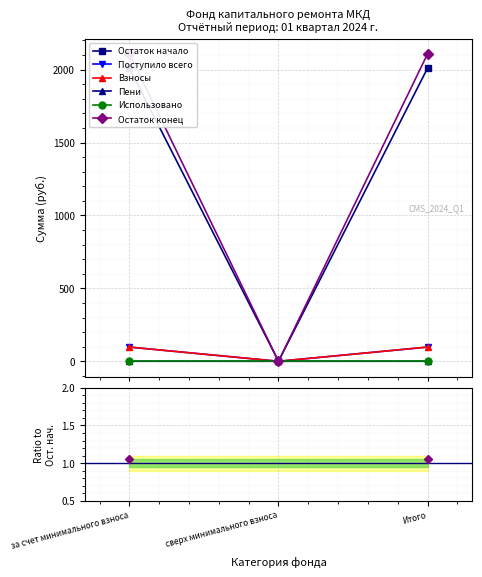

Is it true that Взносы equals 0.0 at Итого?

False